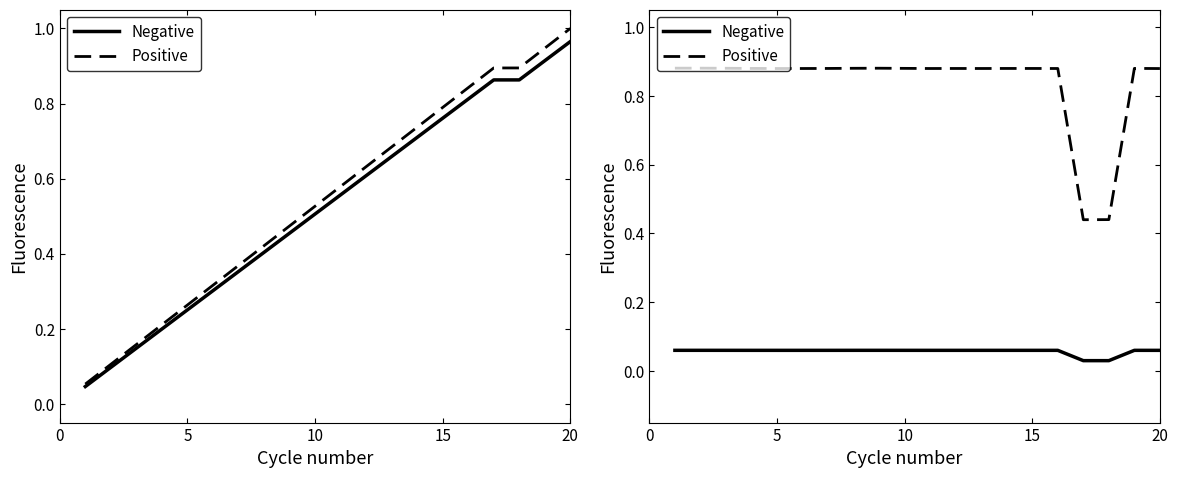

True or false: Positive and Negative cross at least once.

False